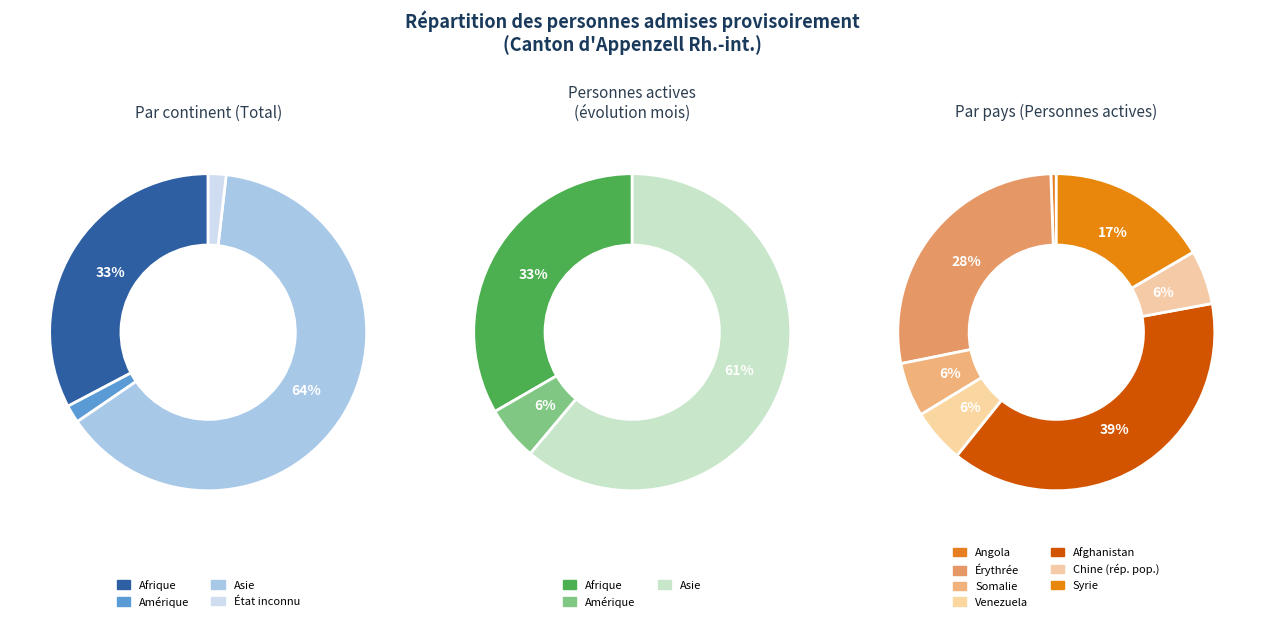

Which category has the biggest portion of the pie?

Asie